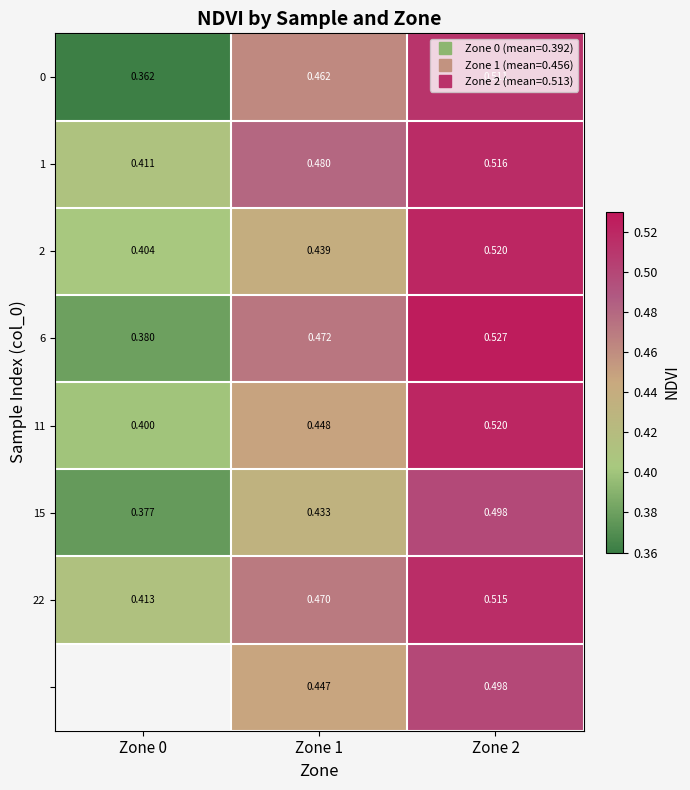

At which category is the sum across all series the highest?

Zone 2